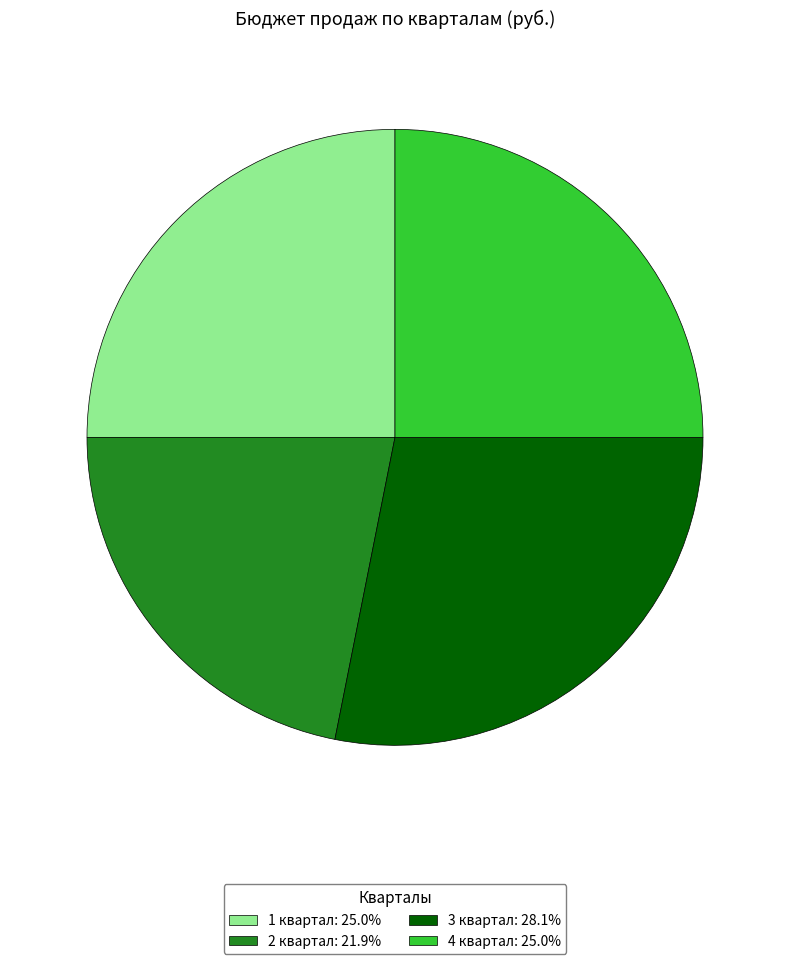

Is the sum of 3 квартал: 28.1% and 4 квартал: 25.0% greater than half?

Yes